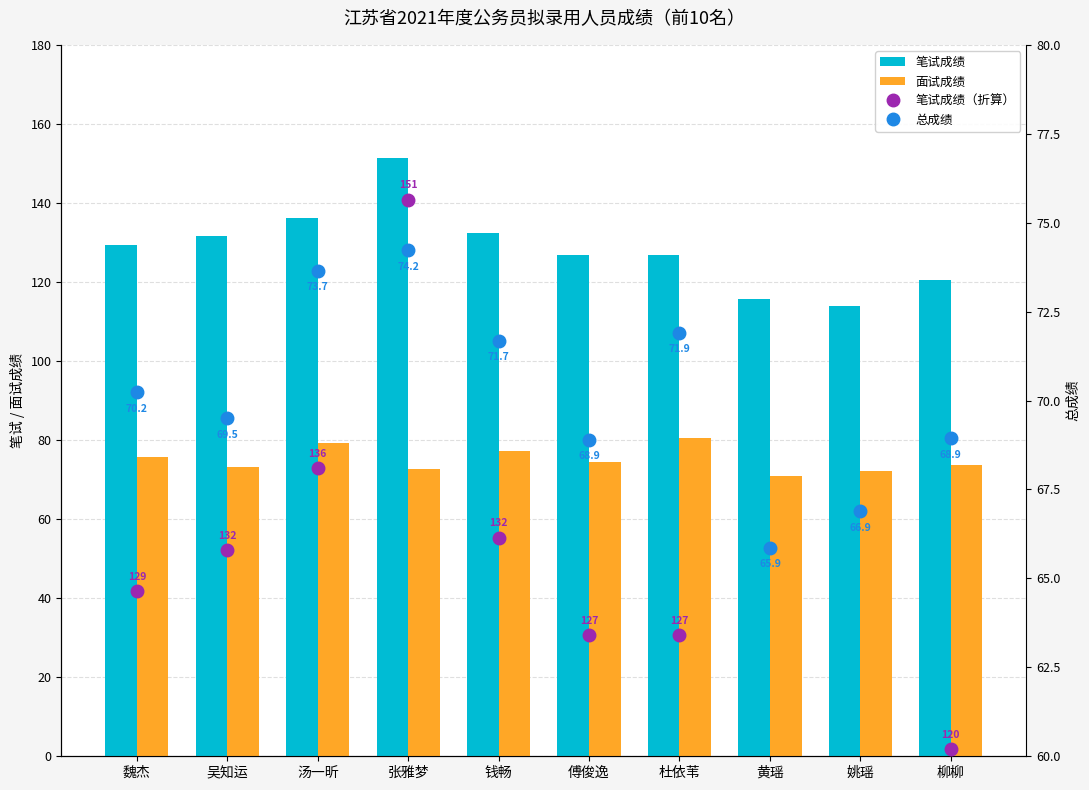

What is the difference between the highest and lowest values at 汤一昕?

68.1